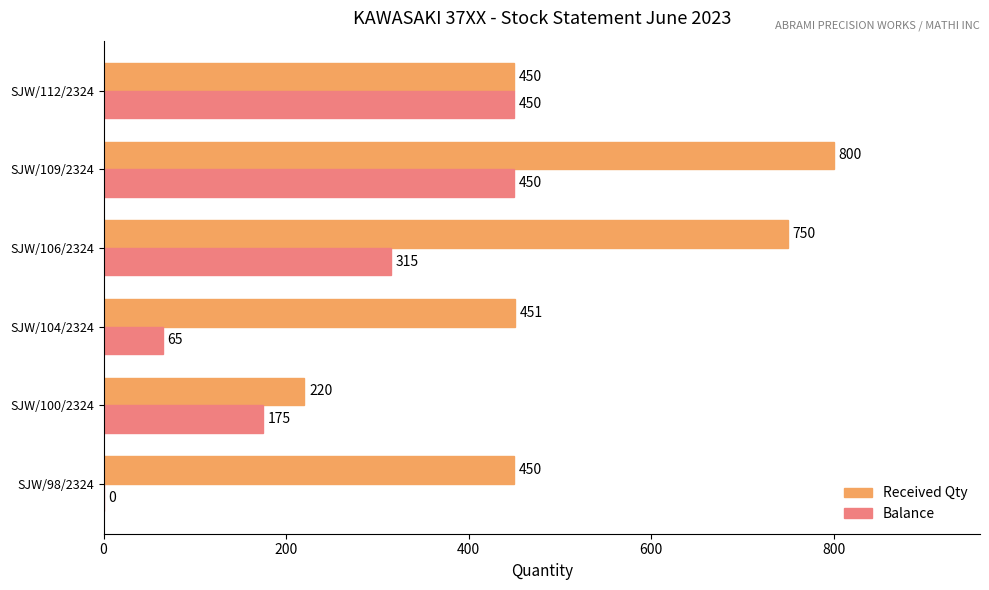

At which label is Received Qty closest to 510?

SJW/104/2324